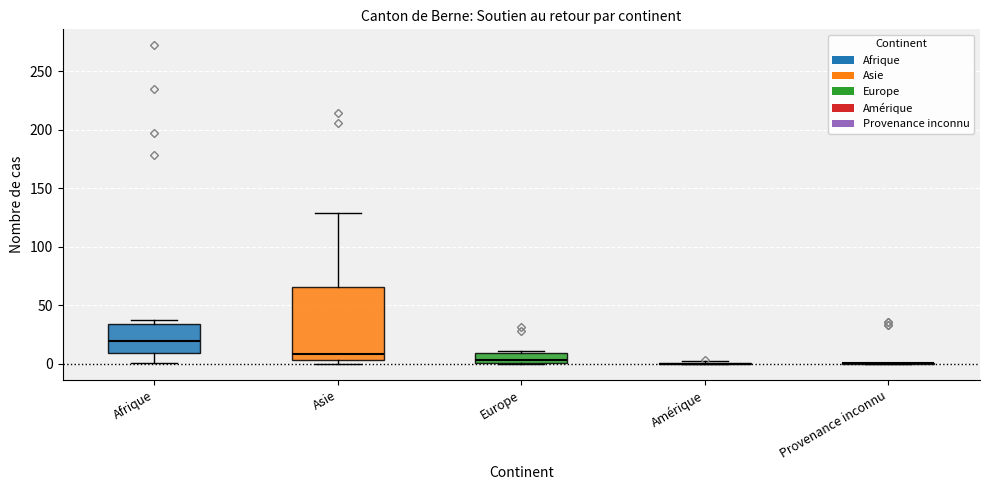

Which box is the tallest, from its lower edge to its upper edge?

Asie